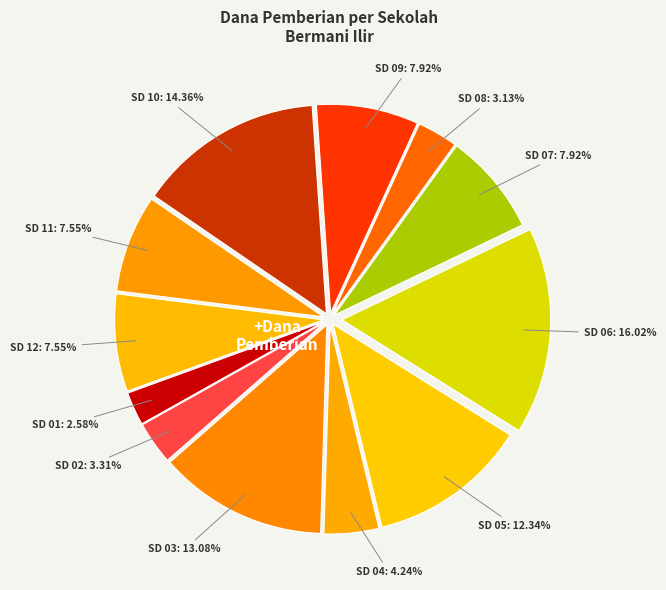

How many segments does this pie chart have?

12